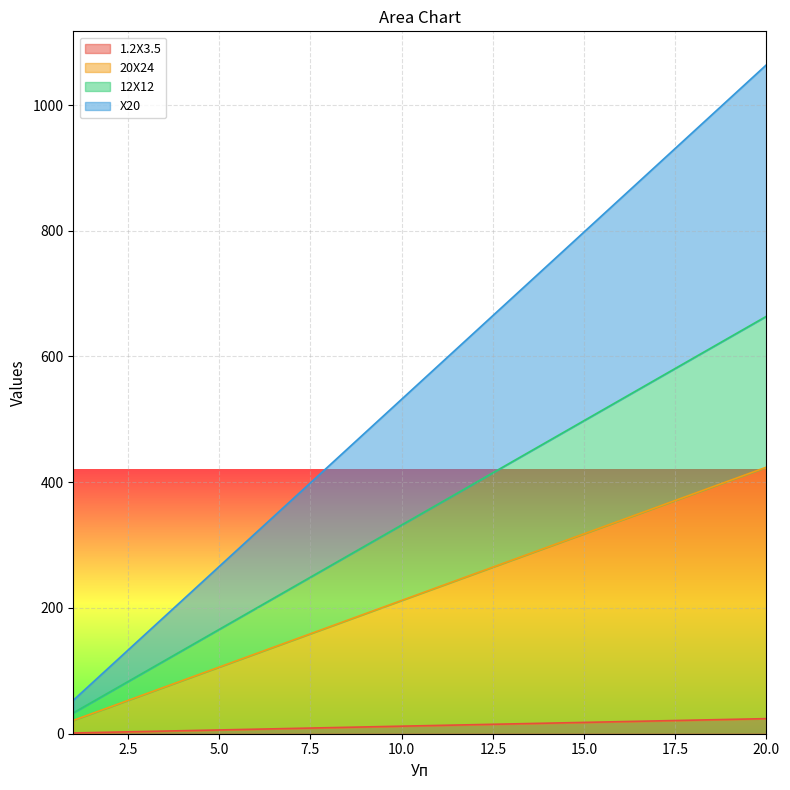

Where does the 20X24 series first go above 233?

11